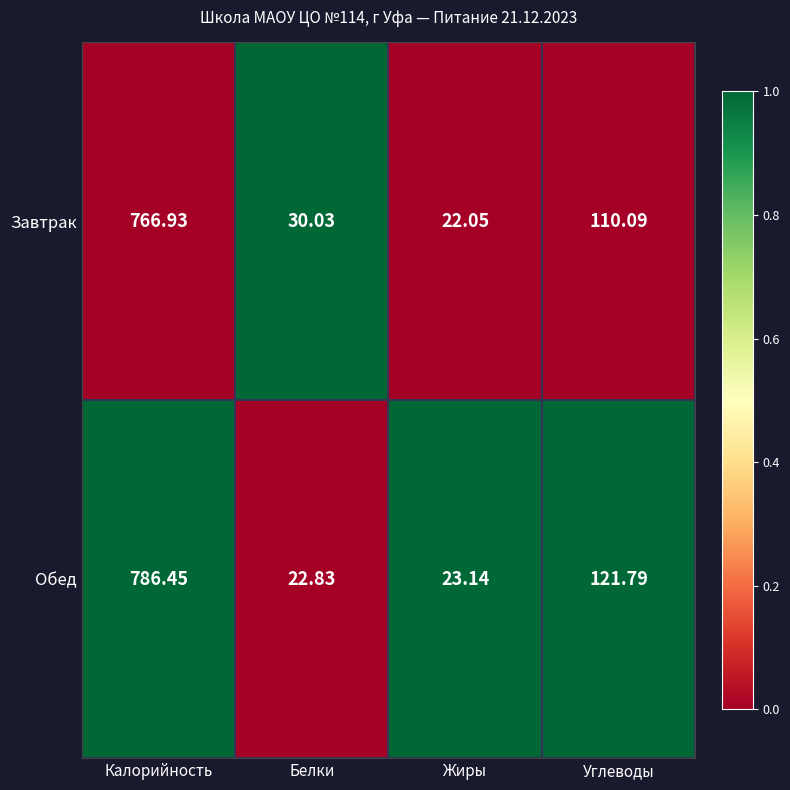

Rank the series at Белки from highest to lowest value.

Завтрак, Обед